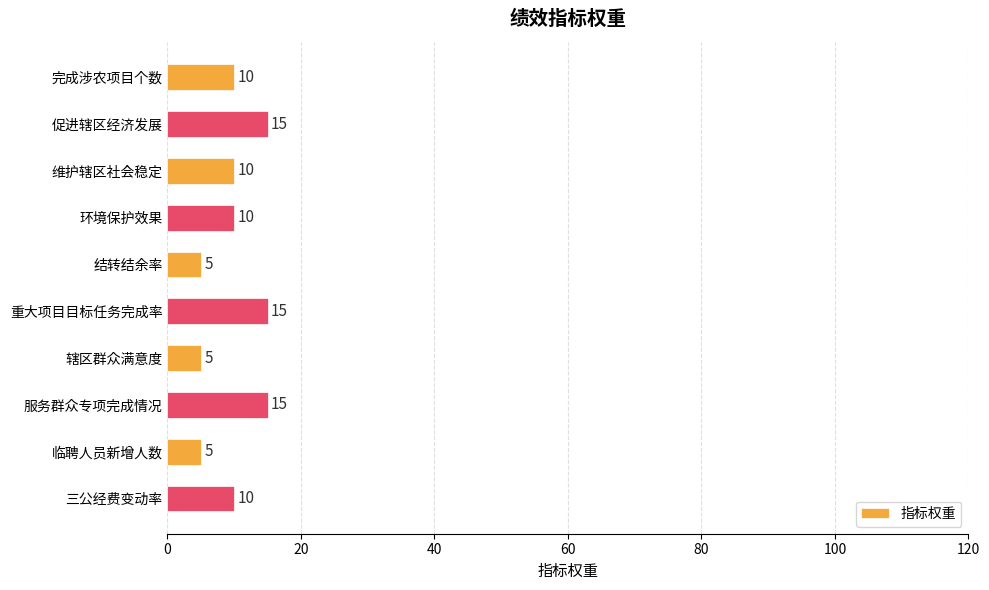

What is the change in value from 环境保护效果 to 辖区群众满意度?

-5